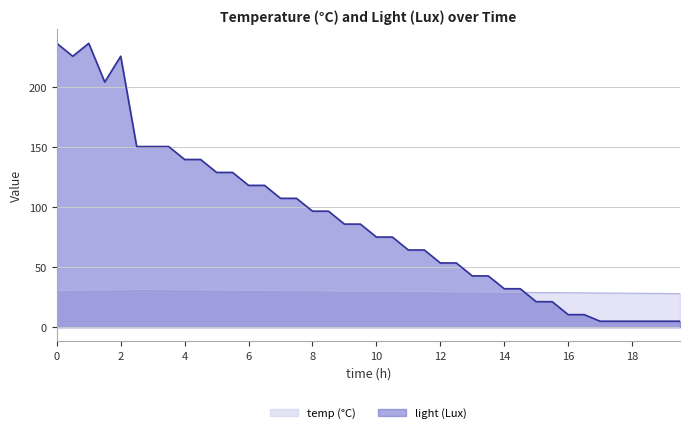

What is the difference between the second highest and second lowest values in the temp (°C) series?

3.2